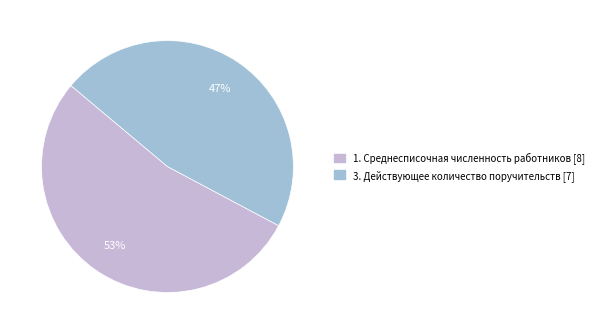

What is the smallest slice in the pie chart?

3. Действующее количество поручительств